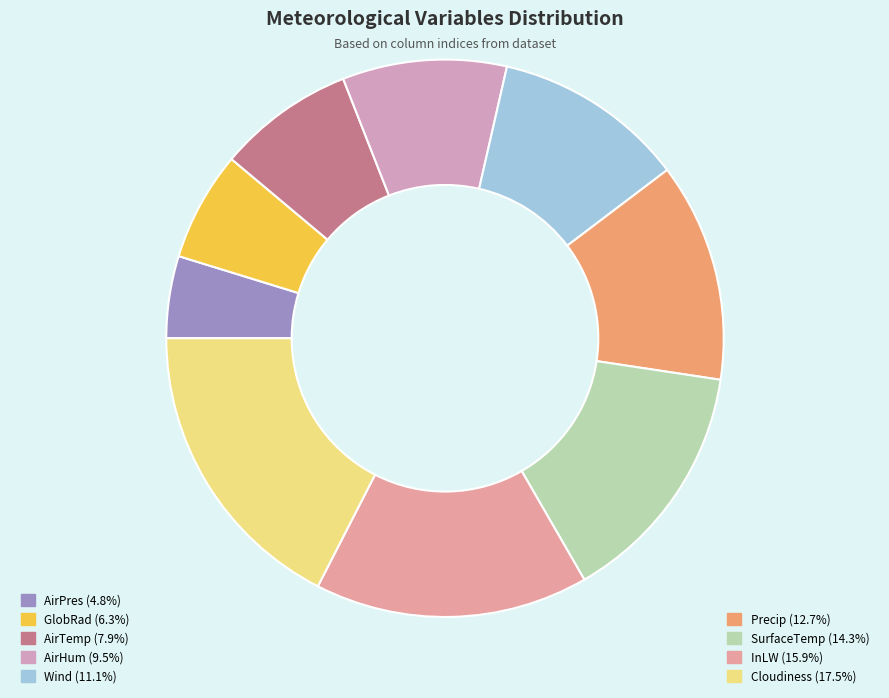

Which category has the smallest portion of the pie?

AirPres